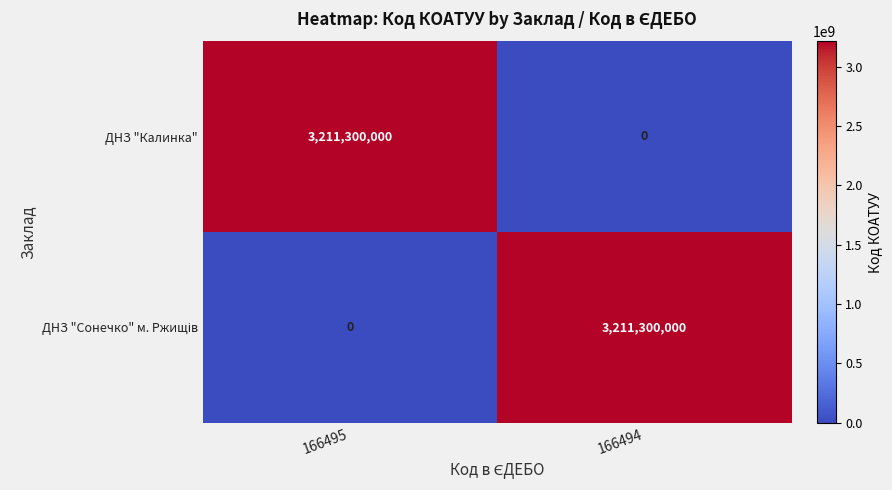

True or false: ДНЗ "Калинка" has a value of 2159449143 at 166495.

False